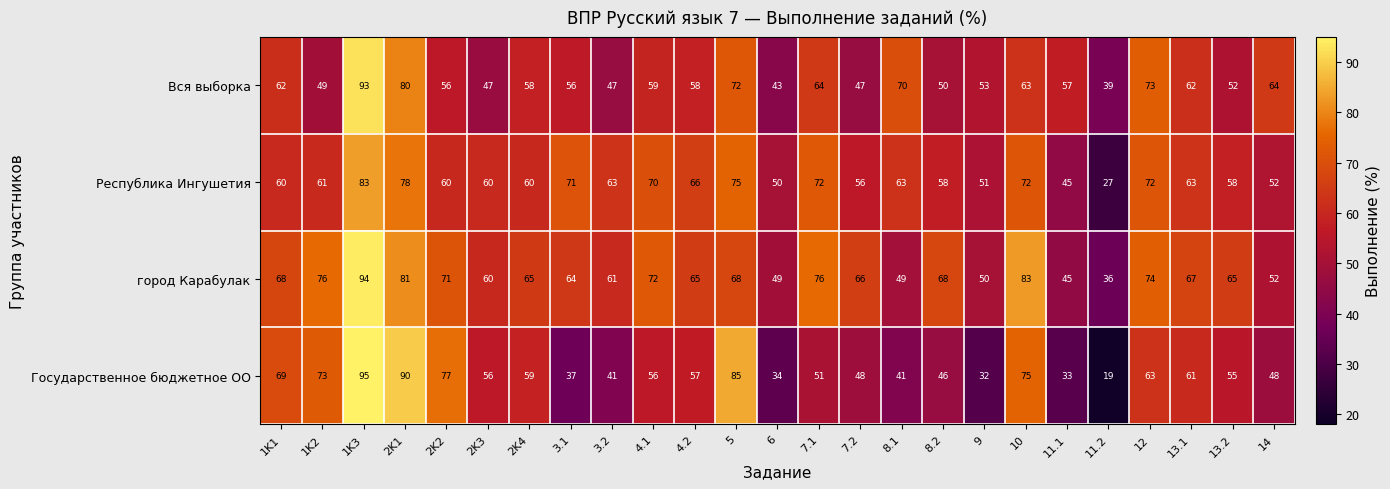

What is the difference between the second highest and second lowest values in the Республика Ингушетия series?

33